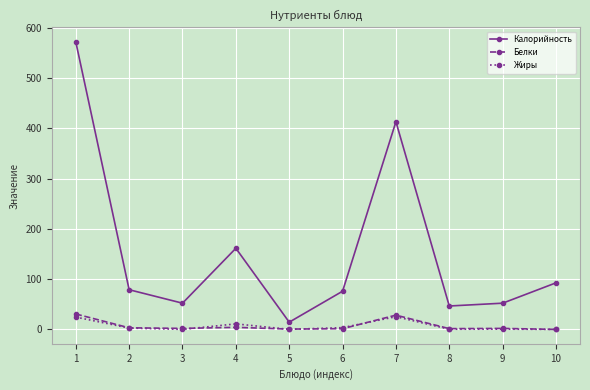

What is the difference between the maximum and minimum values in the Калорийность series?

558.0